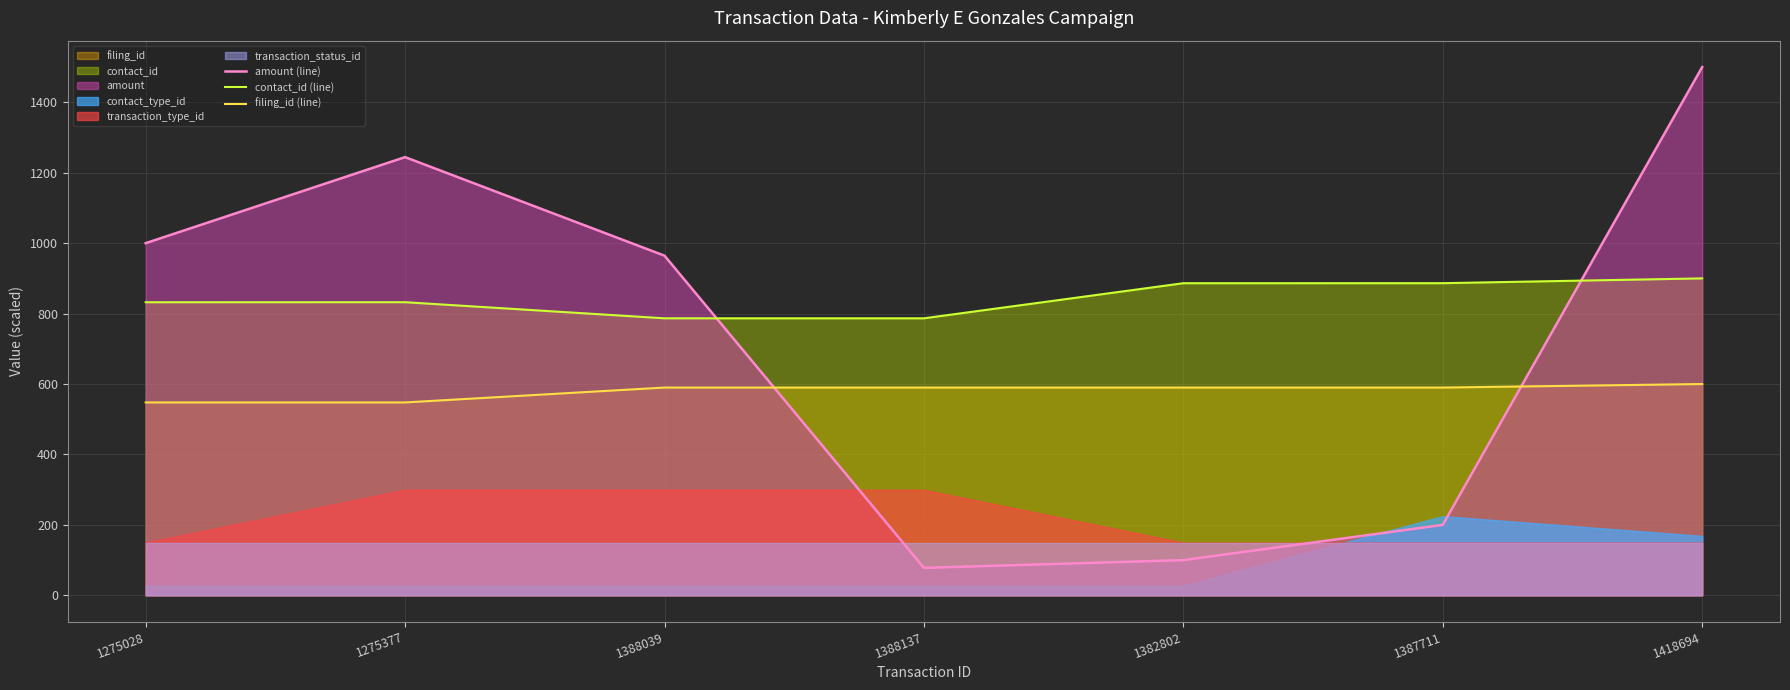

Where is filing_id (line) nearest to the value 573?

1388039